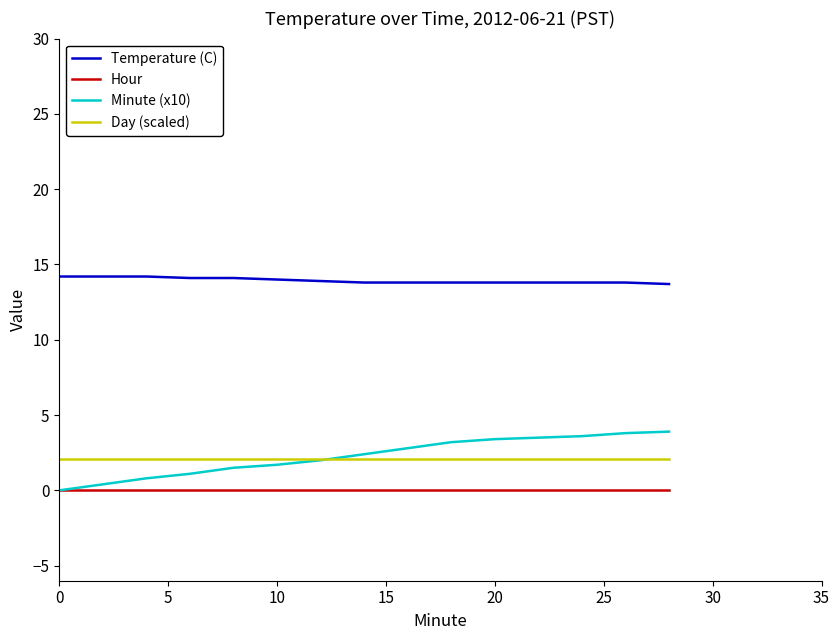

Which series has the largest total across all categories?

Temperature (C)